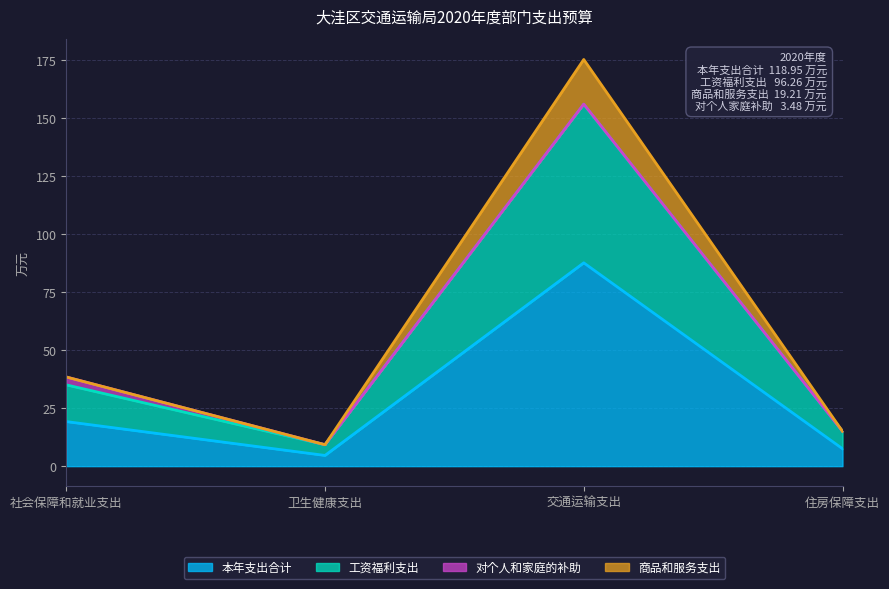

True or false: 本年支出合计 and 商品和服务支出 cross at least once.

False